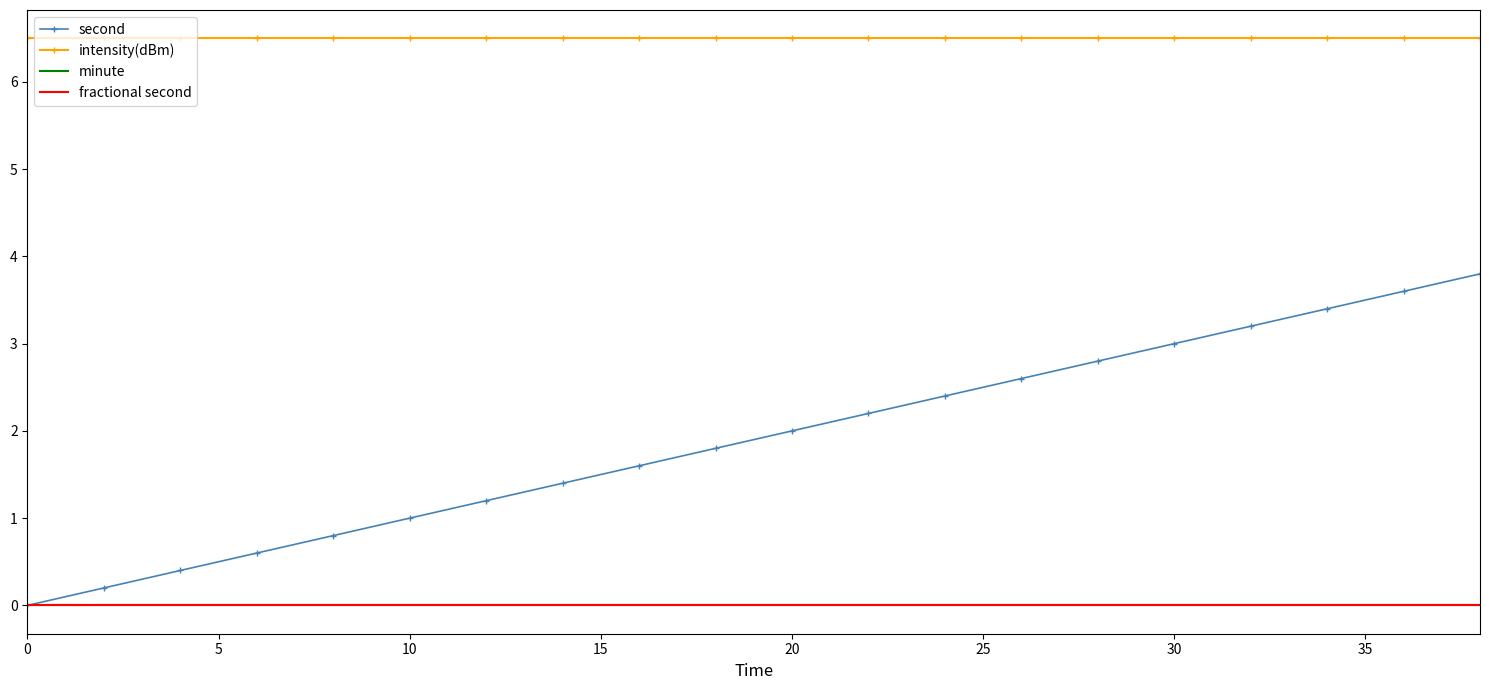

What is the label of the 5th point from the right?

30